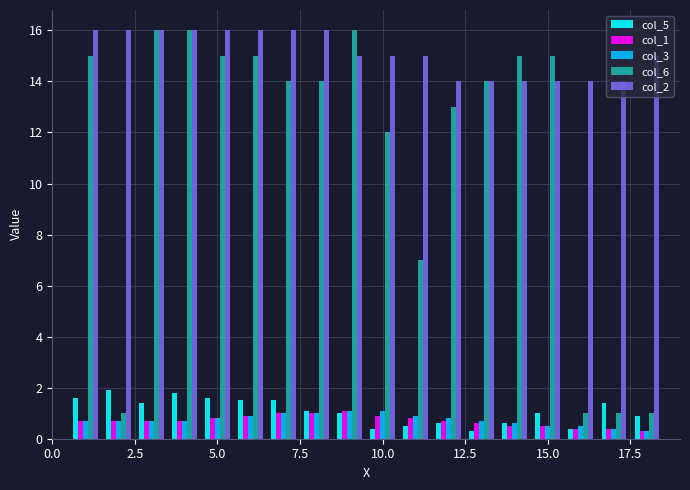

How many col_1 values are between 0 and 1?

17